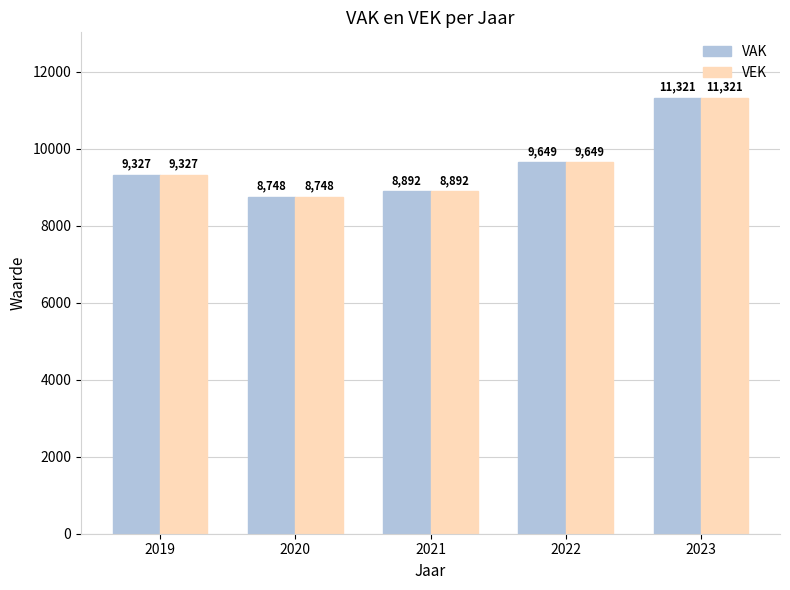

The VAK series shows 14393 at 2021. True or false?

False